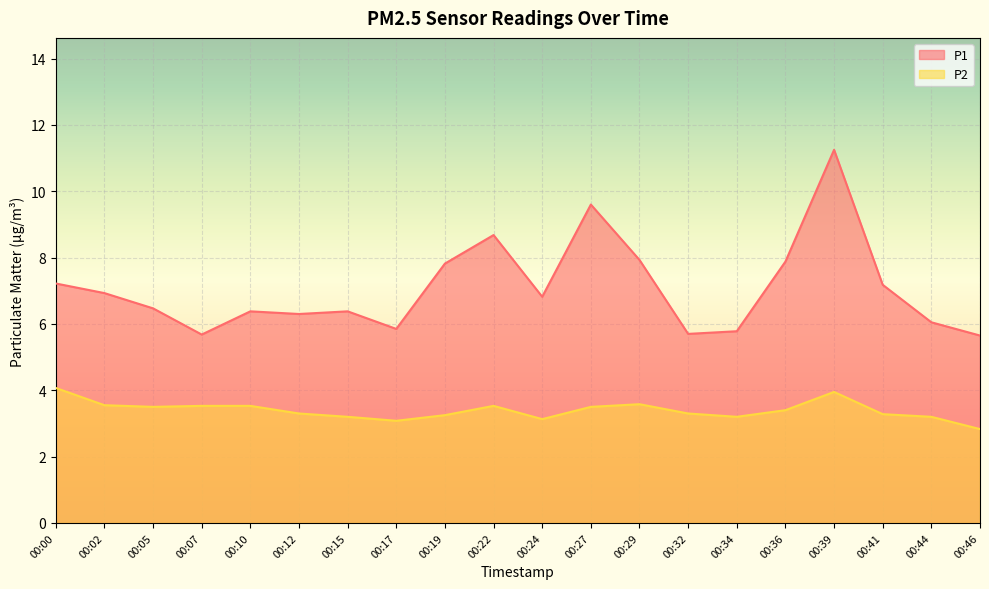

What is the difference between the P2 values at 00:41 and 00:44?

0.1